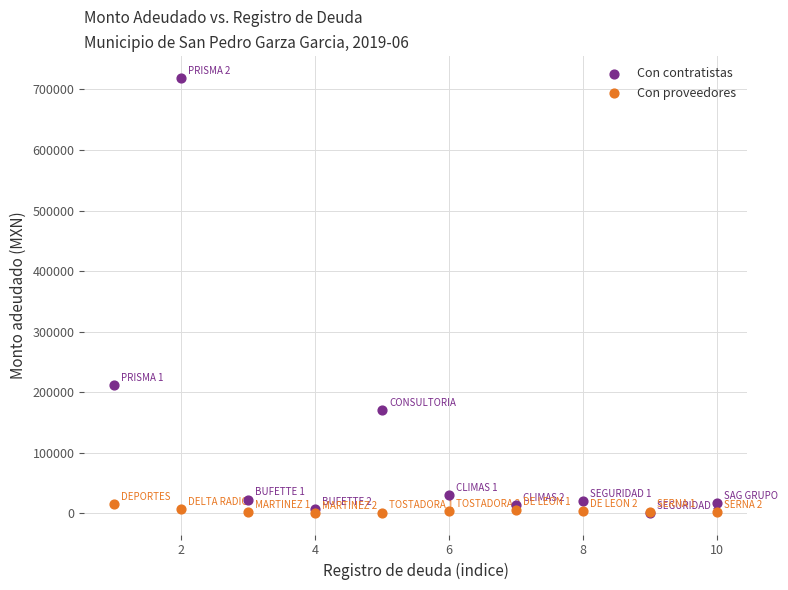

What are all the series names shown in the legend?

Con contratistas, Con proveedores